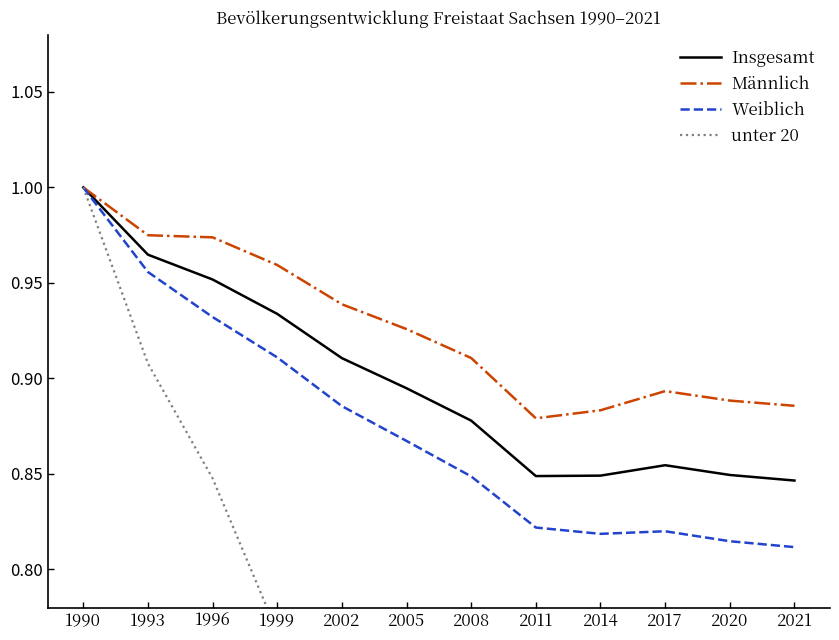

True or false: Insgesamt and Männlich cross at least once.

False